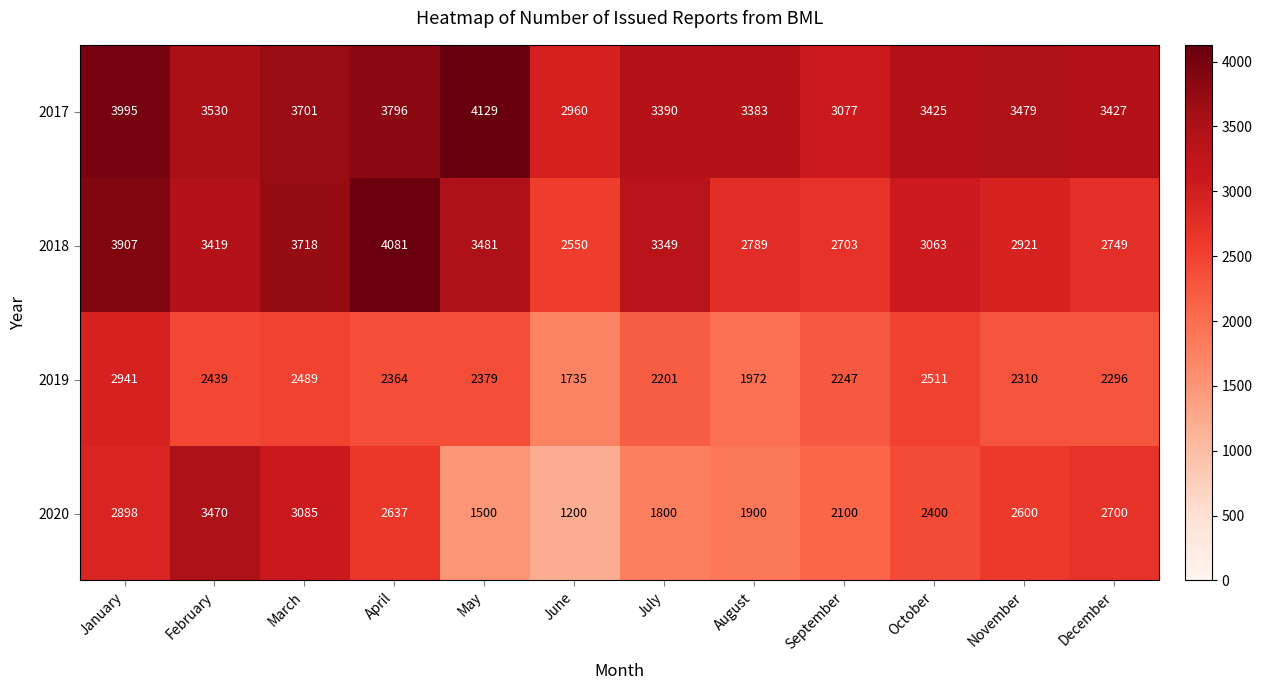

True or false: 2019 has a value of 2247 at September.

True